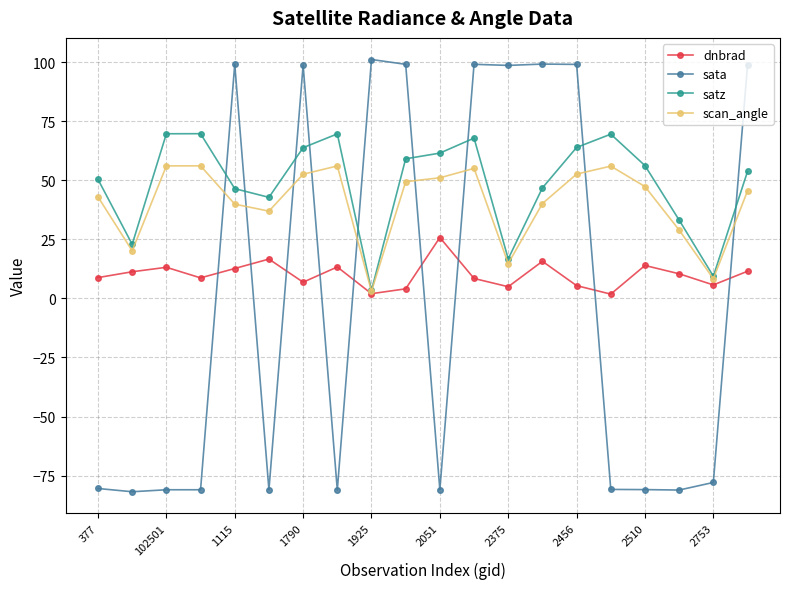

At how many categories does at least one series exceed 83?

9